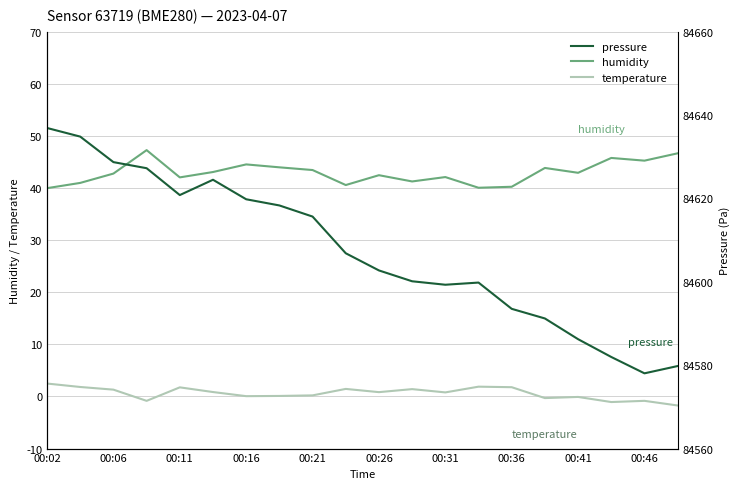

The value of humidity at 00:21 is 68.9. True or false?

False